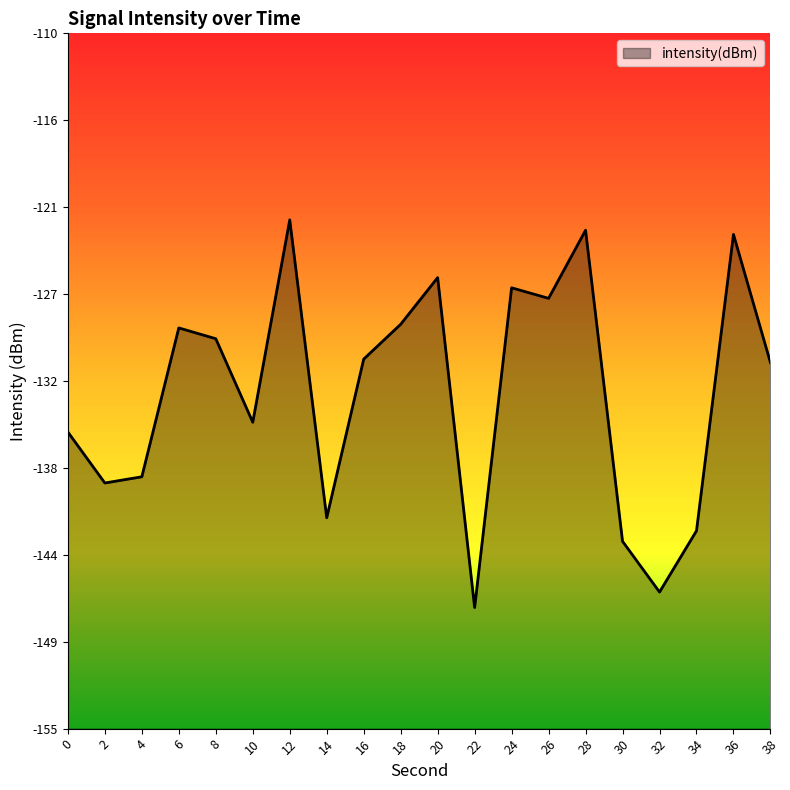

What is the value of the 6th point from the left?

-135.2